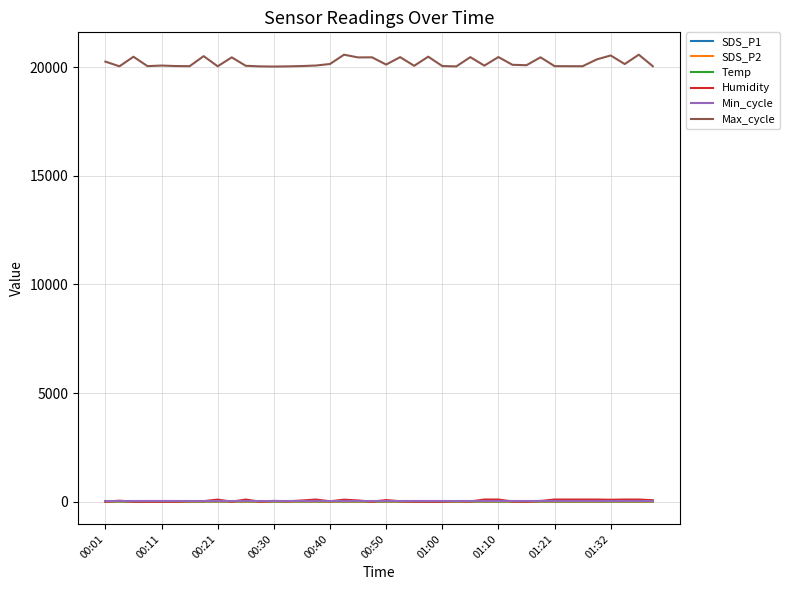

True or false: Max_cycle and SDS_P2 cross at least once.

False